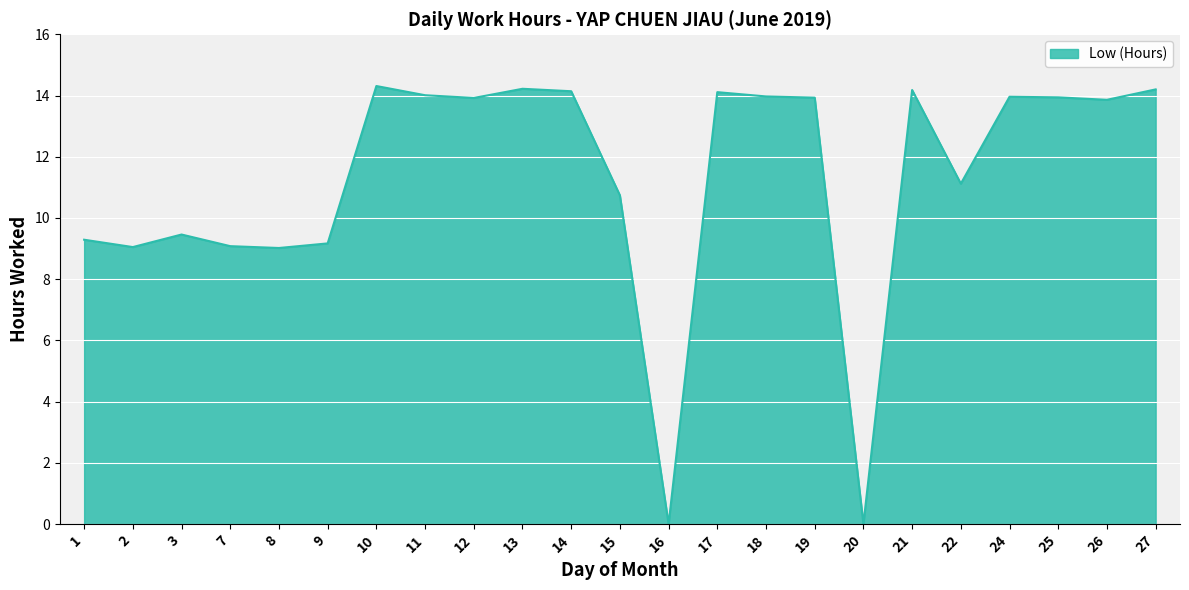

True or false: the data shows 0.0 at 20.

True